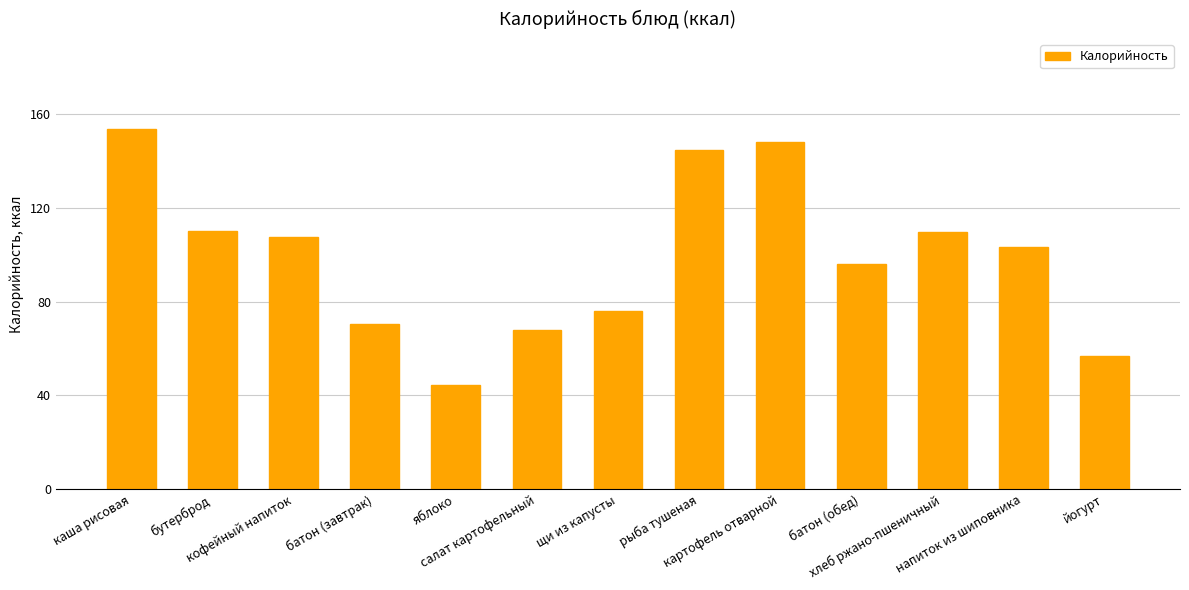

Approximately how many times larger is the value at яблоко compared to щи из капусты?

0.6